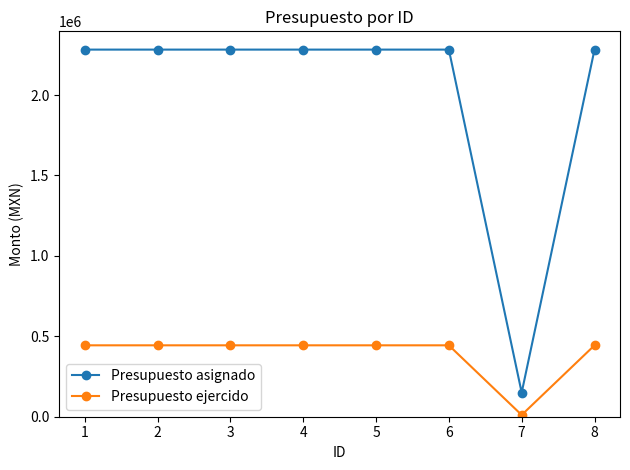

What is the highest value of the Presupuesto ejercido series?

443912.7